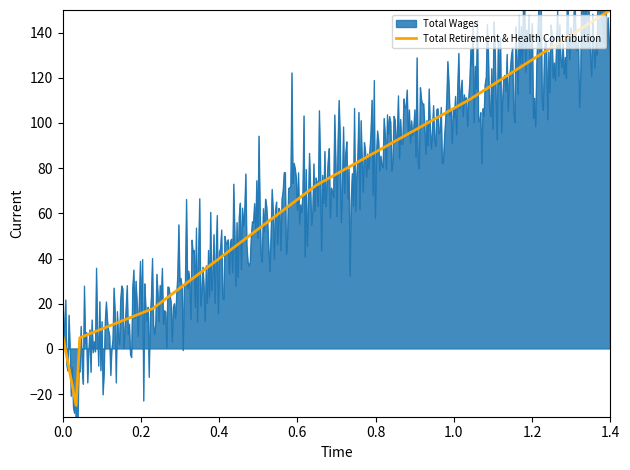

What is the lowest value of the Total Retirement & Health Contribution series?

-25.0